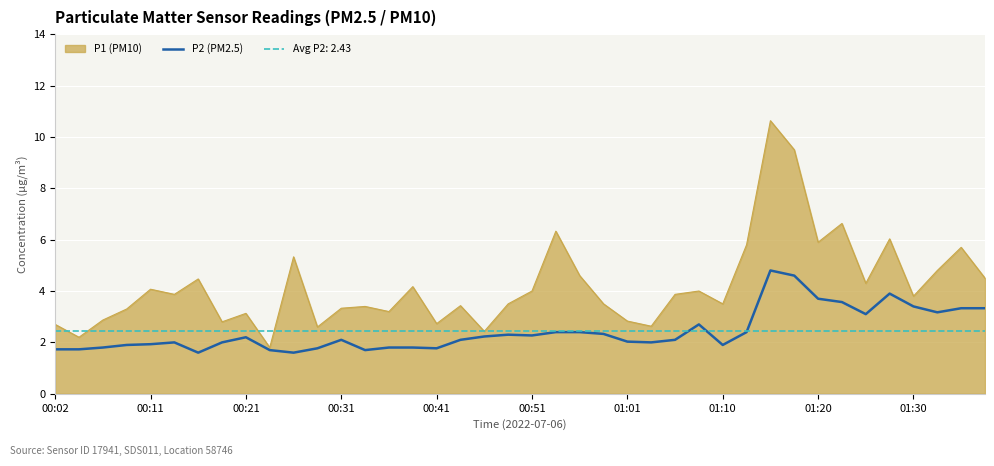

The value at 11 is 2.7. True or false?

False